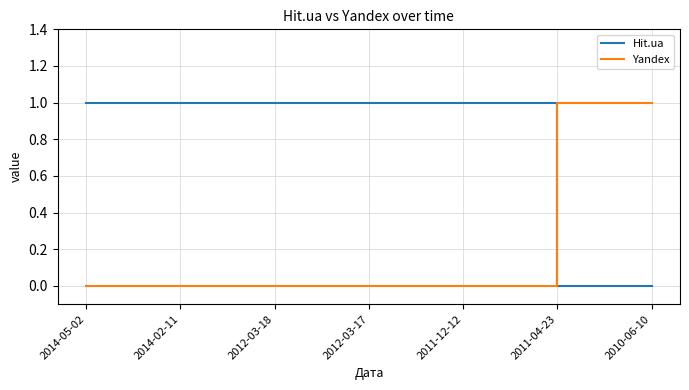

What is the difference between the maximum and minimum values in the Hit.ua series?

1